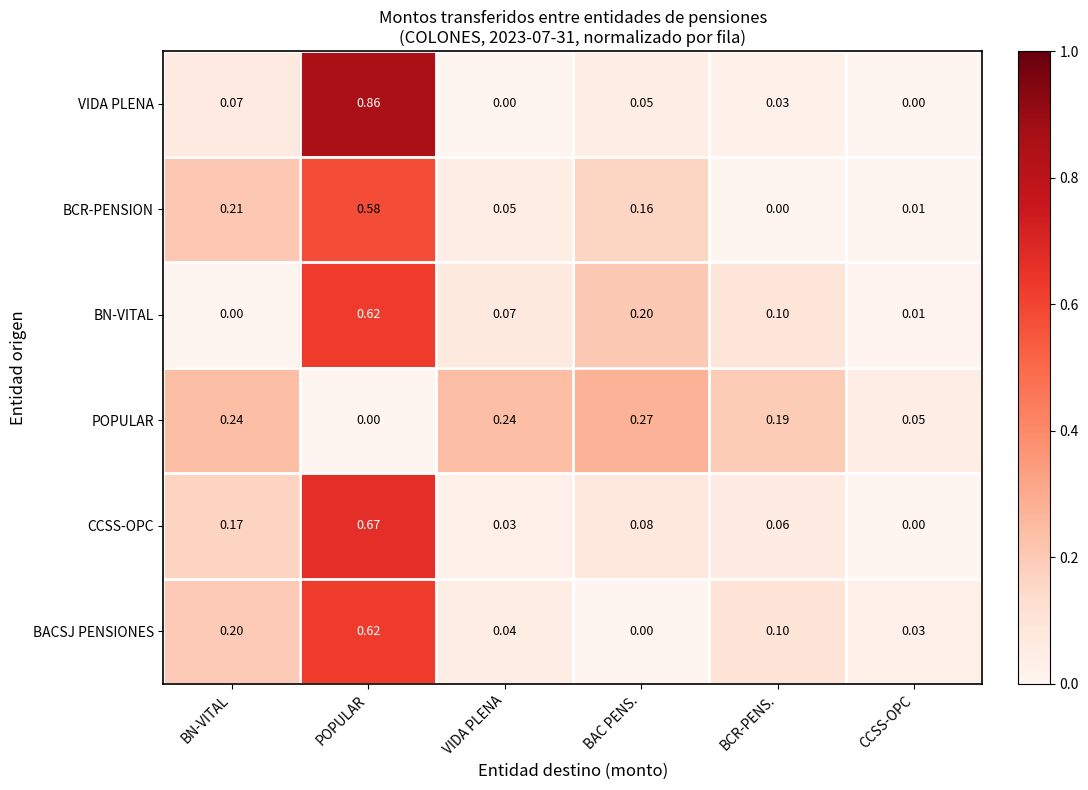

What is the total value across all series at VIDA PLENA?

0.4